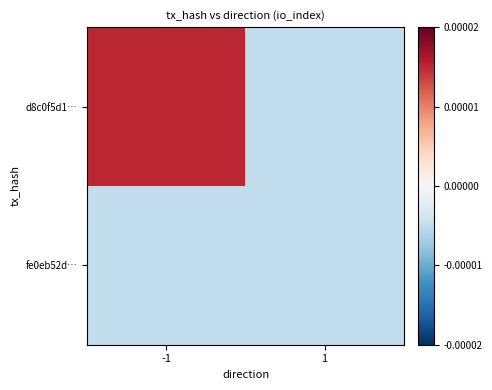

Reading left to right, what are all the values shown in this chart?

d8c0f5d1…: -1=0.0	1=-0.0
fe0eb52d…: -1=-0.0	1=-0.0